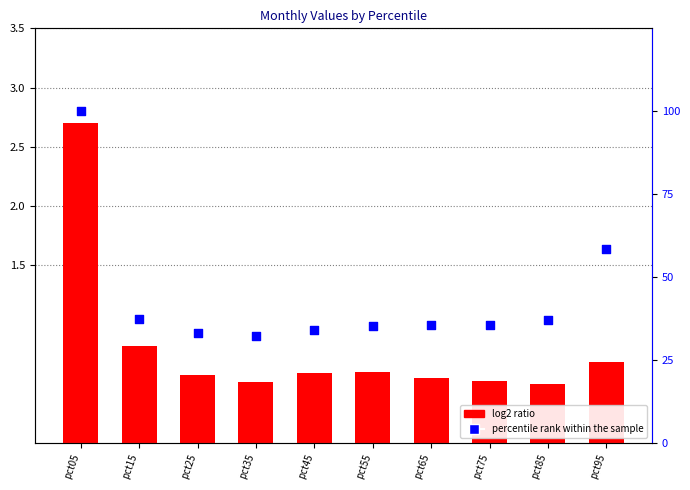

Which series contains the lowest Y value?

log2 ratio